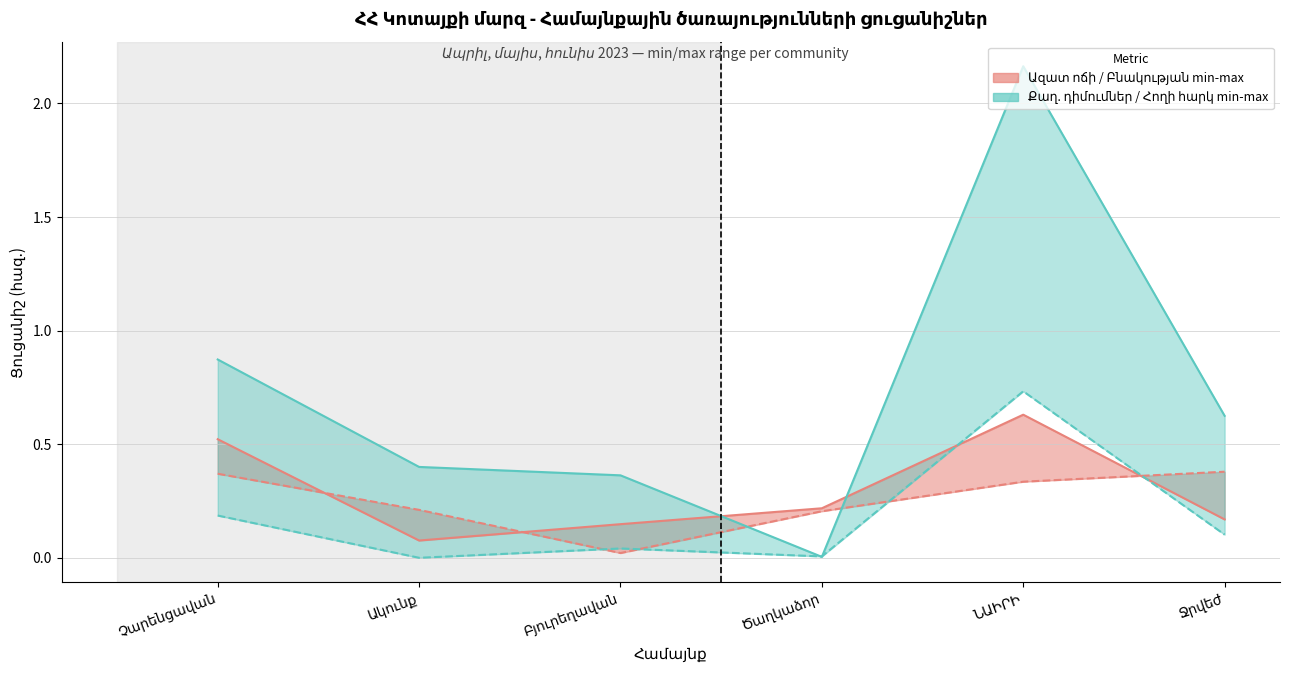

How many categories are shown in the chart?

6